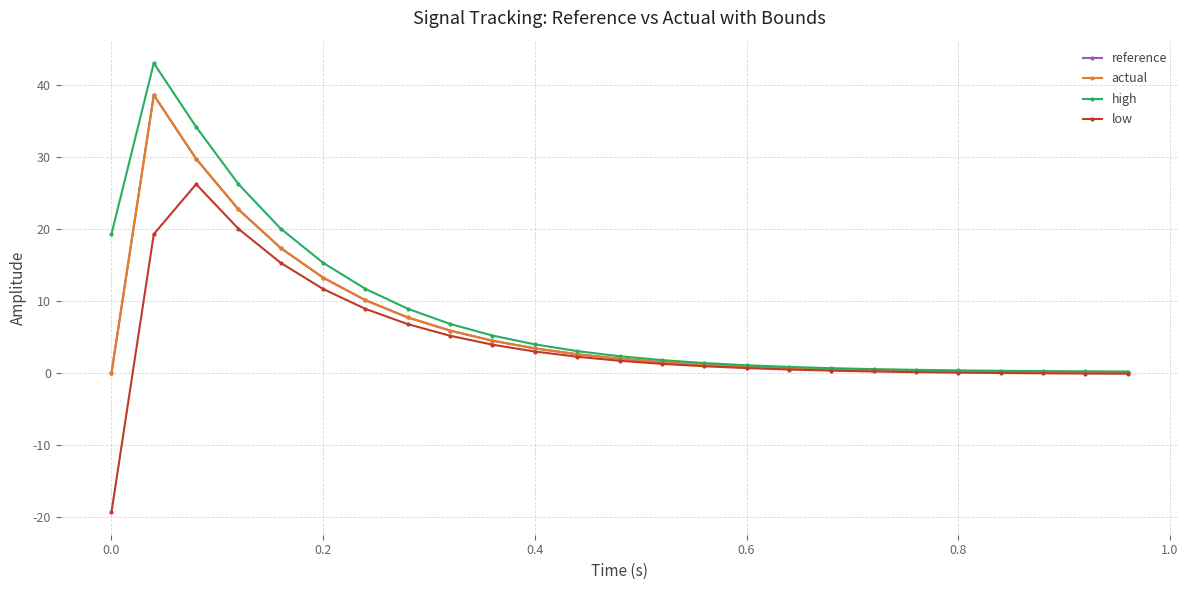

How many categories are shown in the chart?

25